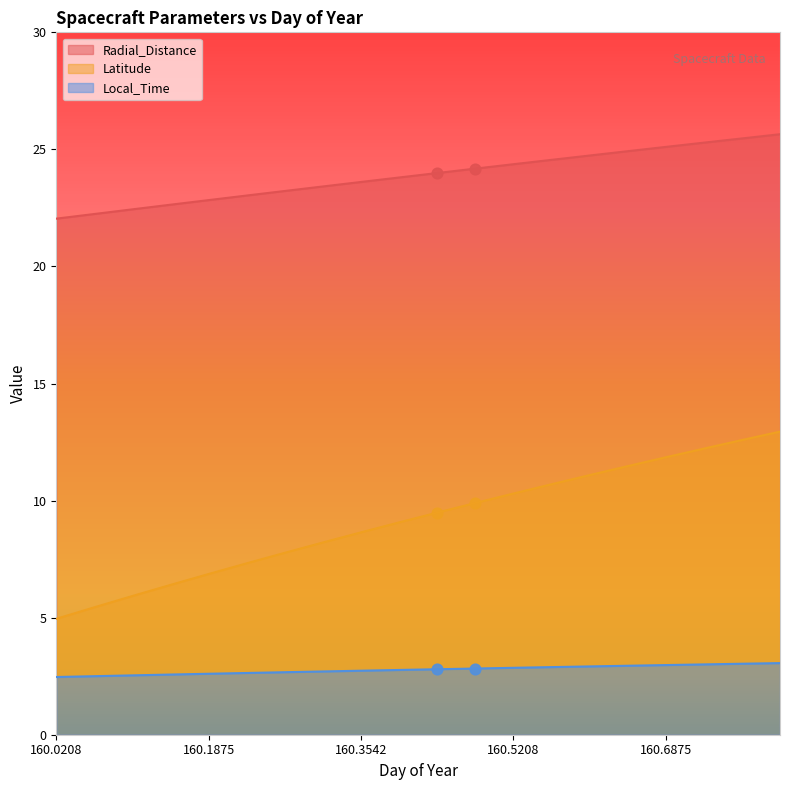

What are all the series names shown in the legend?

Radial_Distance, Latitude, Local_Time